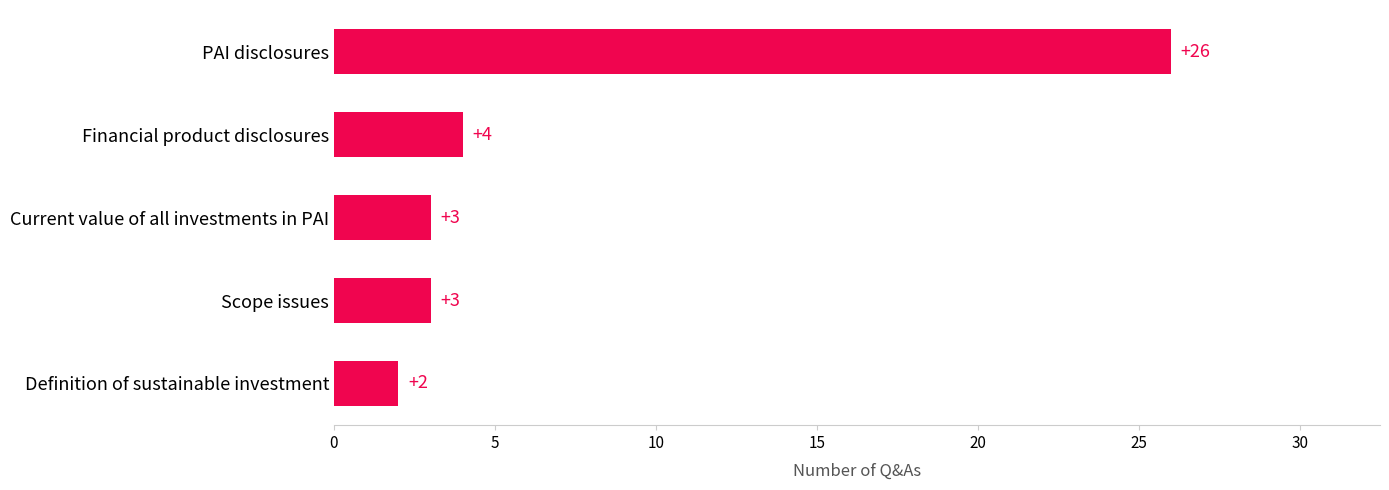

Reading bottom to top, list all the values displayed in this chart.

Definition of sustainable investment=2	Scope issues=3	Current value of all investments in PAI=3	Financial product disclosures=4	PAI disclosures=26